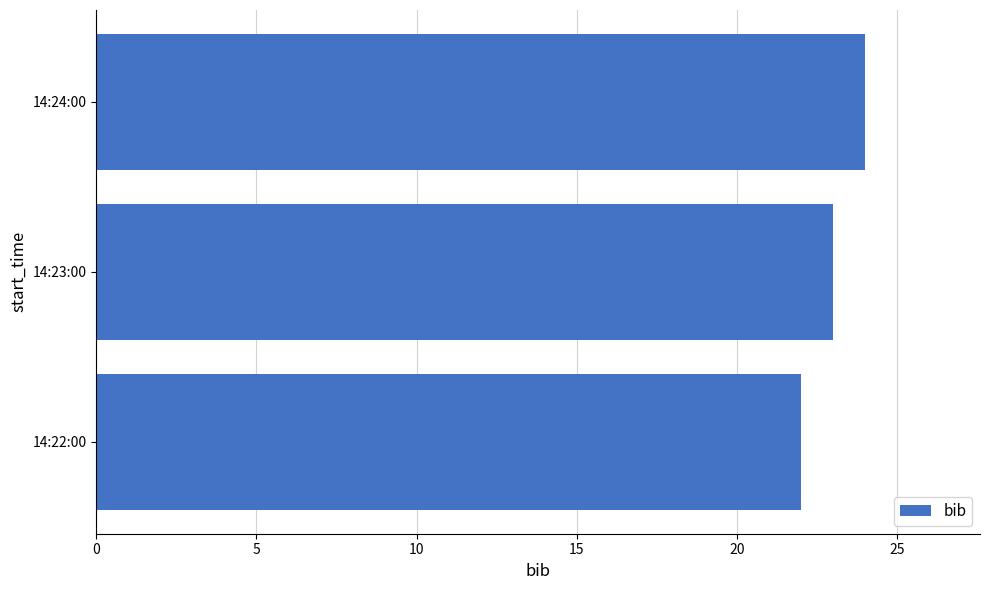

What is the minimum value shown in the chart?

22